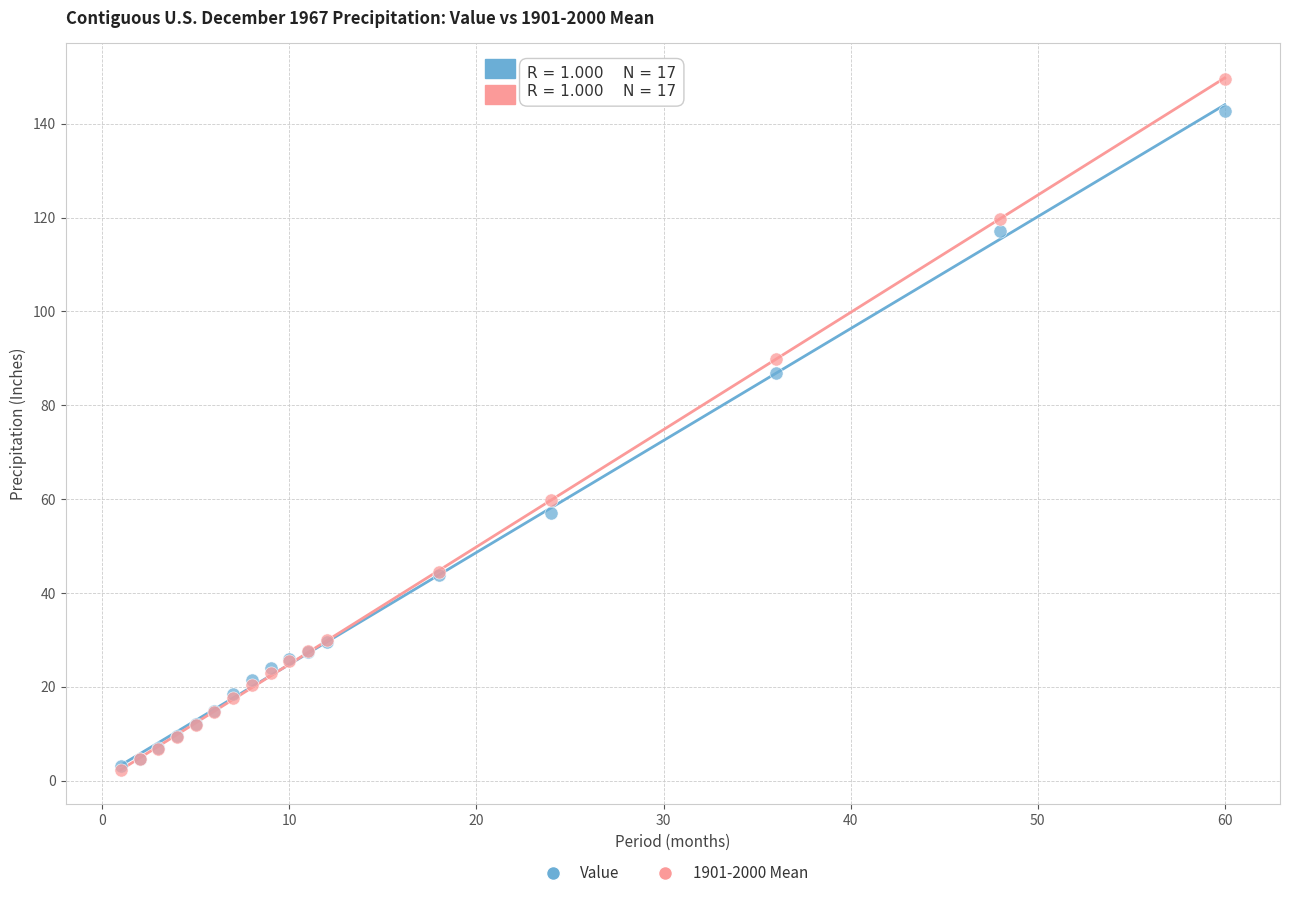

Which series has the widest spread of Y values?

1901-2000 Mean